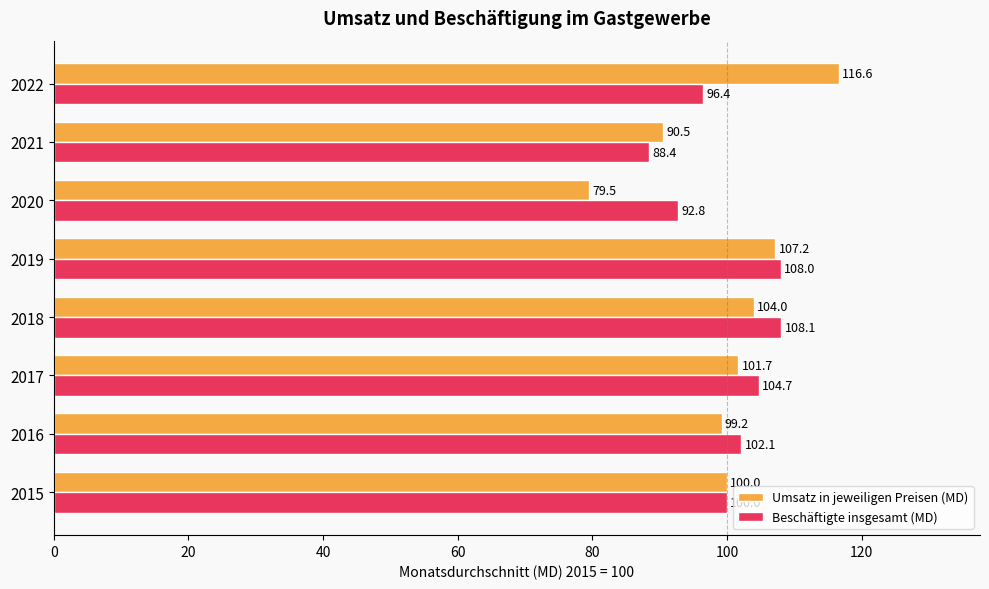

At which category is the sum across all series the highest?

2019